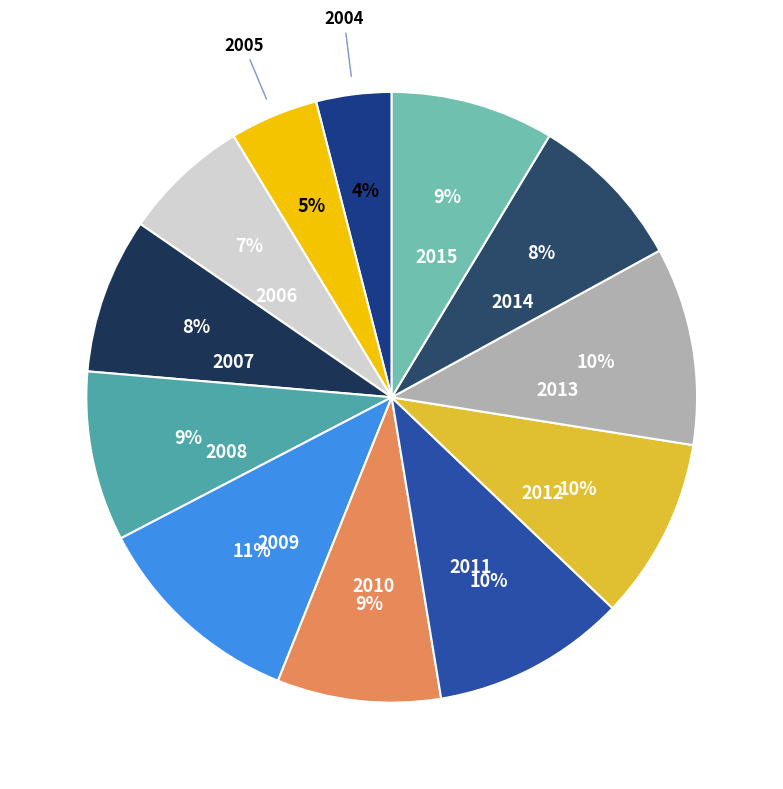

How many slices are in this pie chart?

12